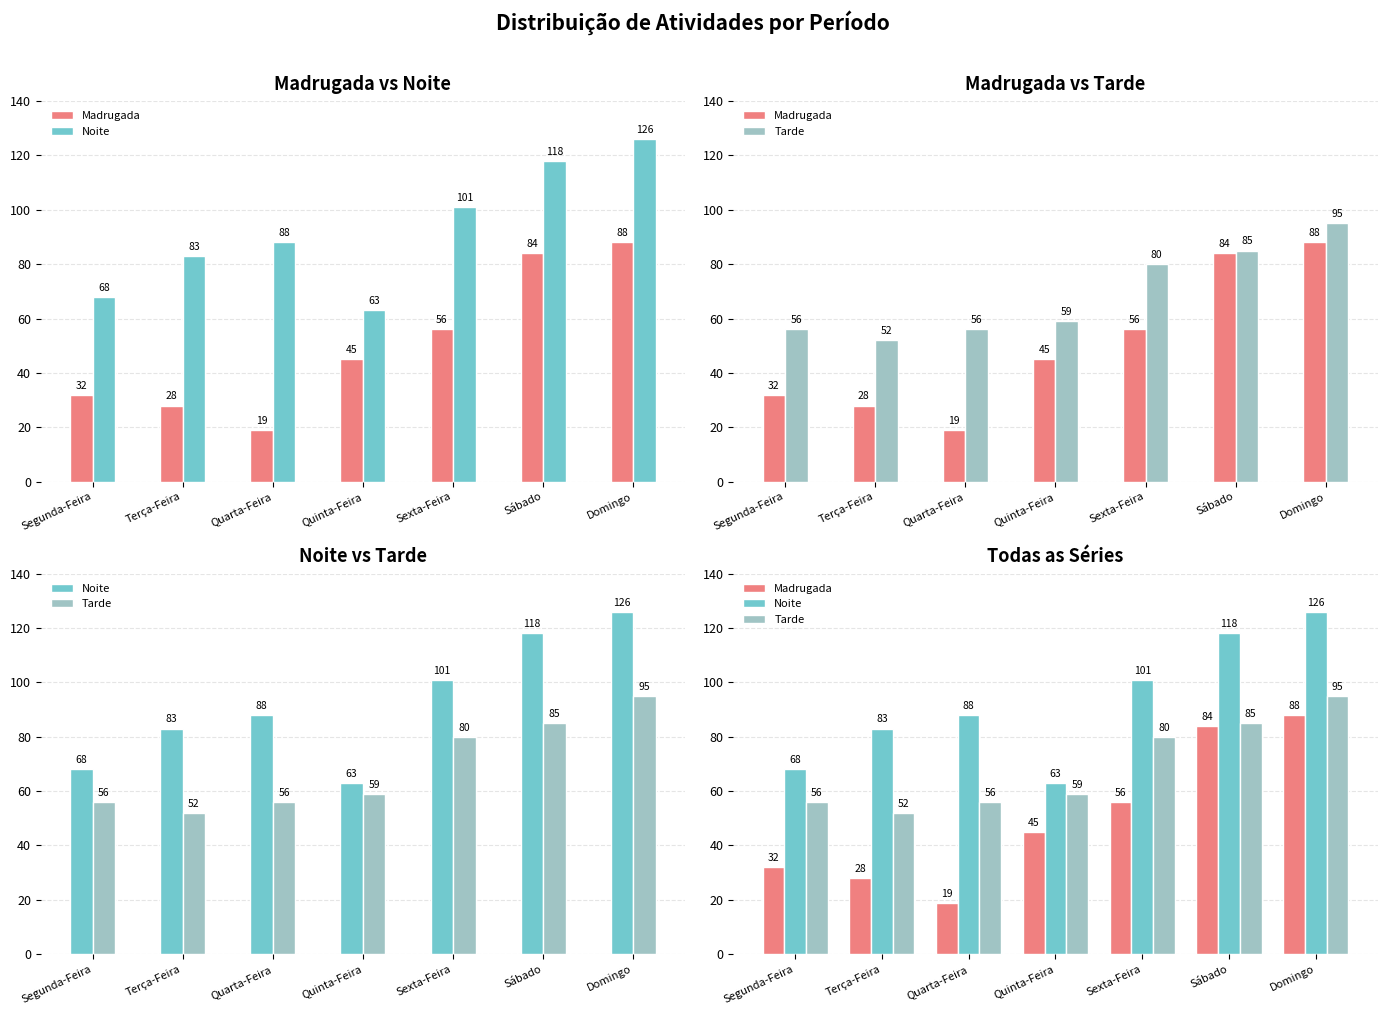

Is the value of Noite at Quinta-Feira greater than the value of Madrugada at Terça-Feira?

Yes